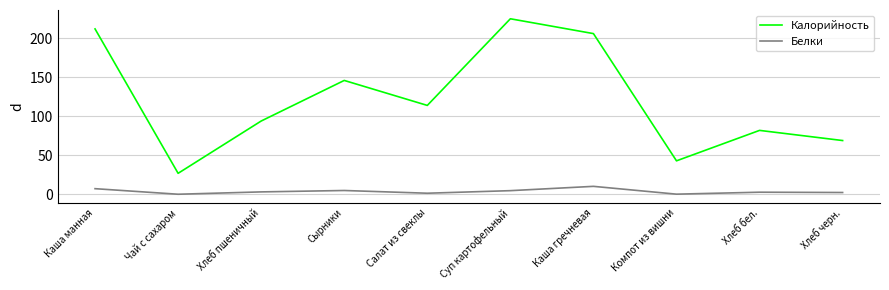

The Калорийность series shows 331.0 at Суп картофельный. True or false?

False